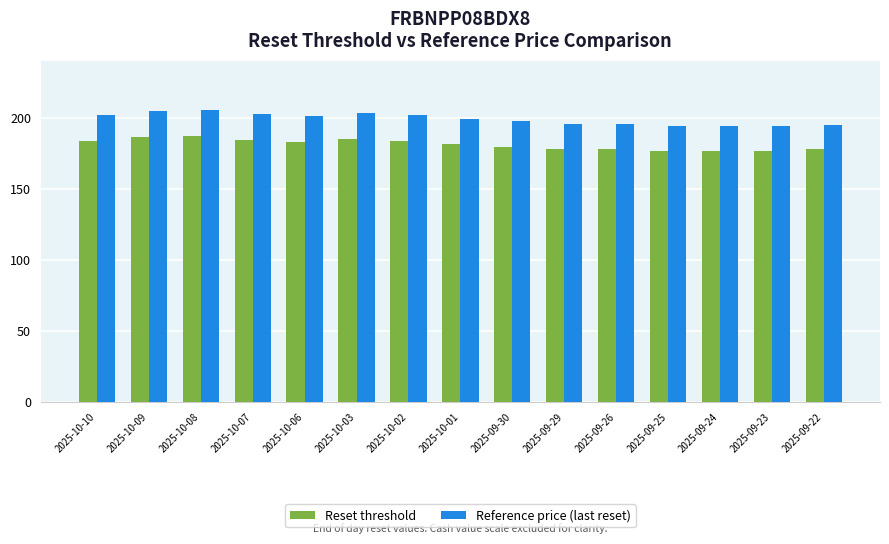

At which label does Reference price (last reset) first exceed 199?

2025-10-10